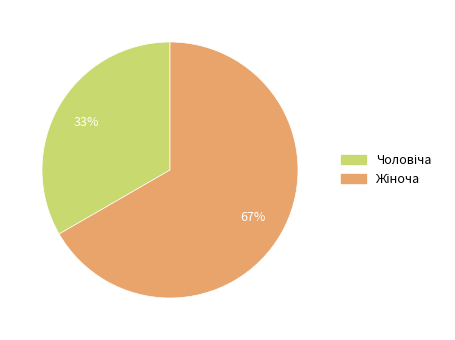

Is there any slice that represents more than half of the pie?

Yes